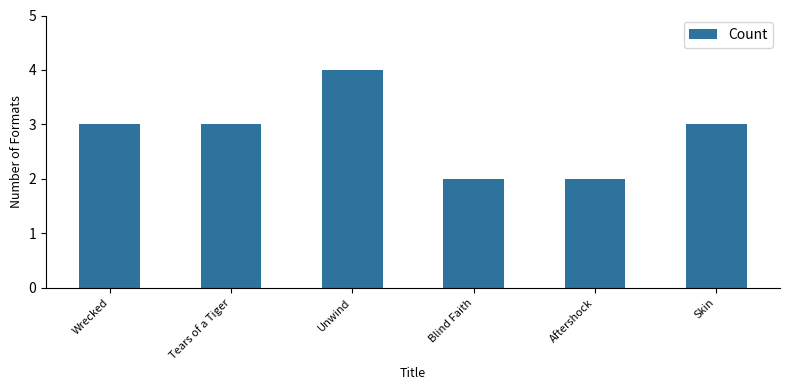

Does the chart contain any negative values?

No